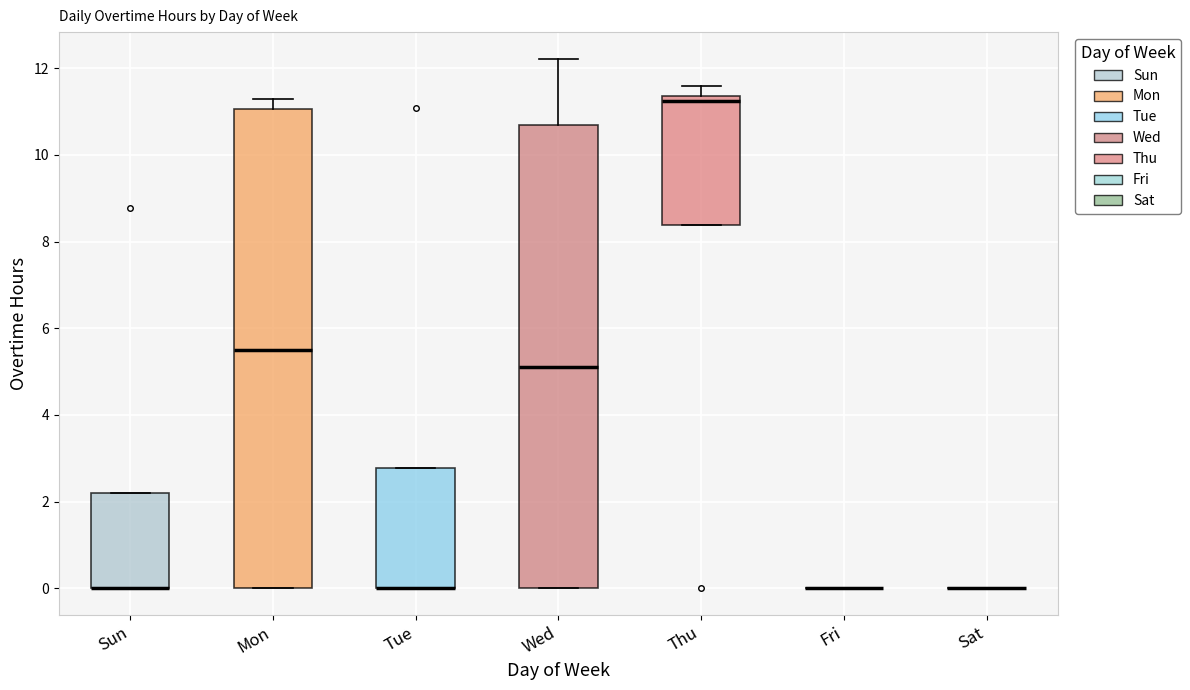

Comparing the boxes themselves (not the whiskers), which one is the tallest?

Mon